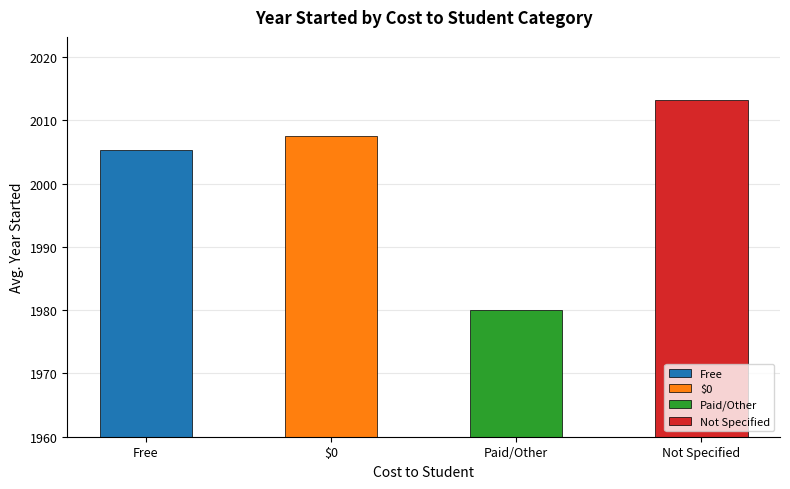

Are the bars horizontal?

No